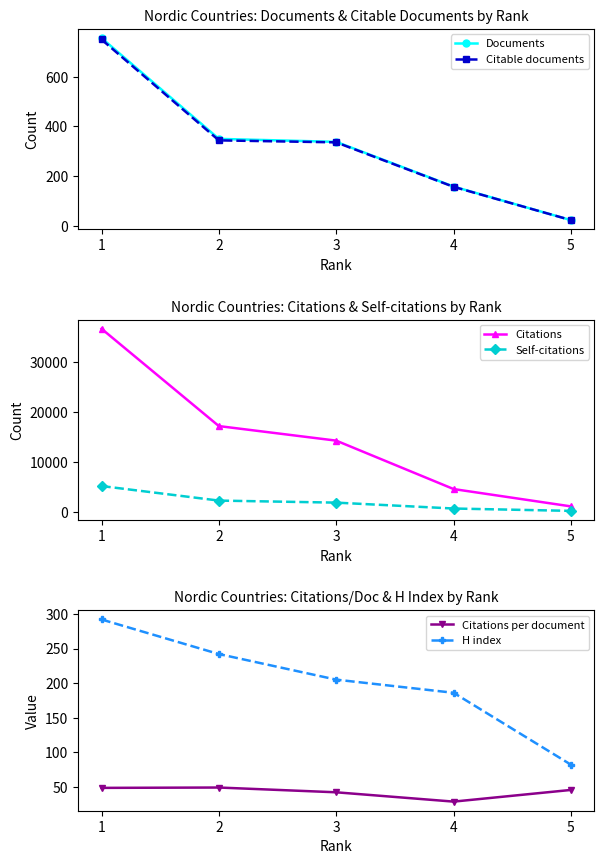

How many values in the Citations series are below 14230?

2